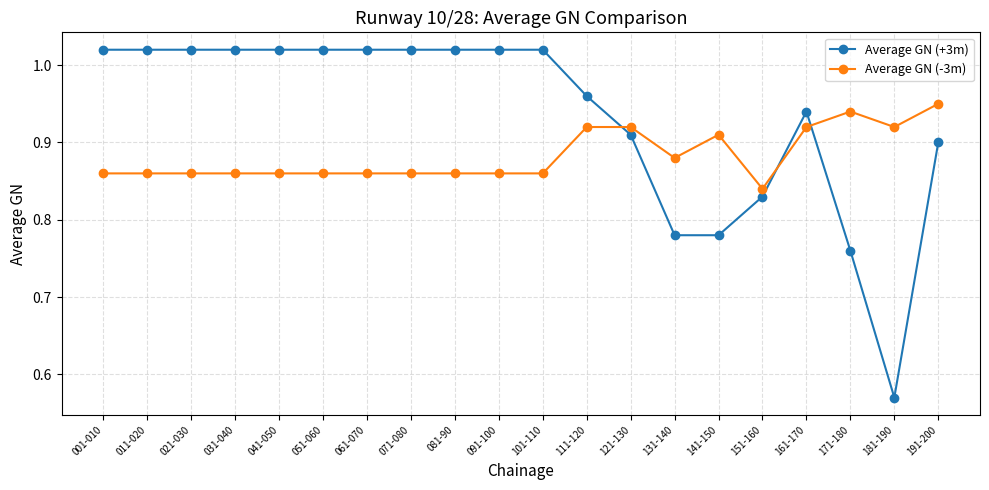

What position from the left is 011-020?

2